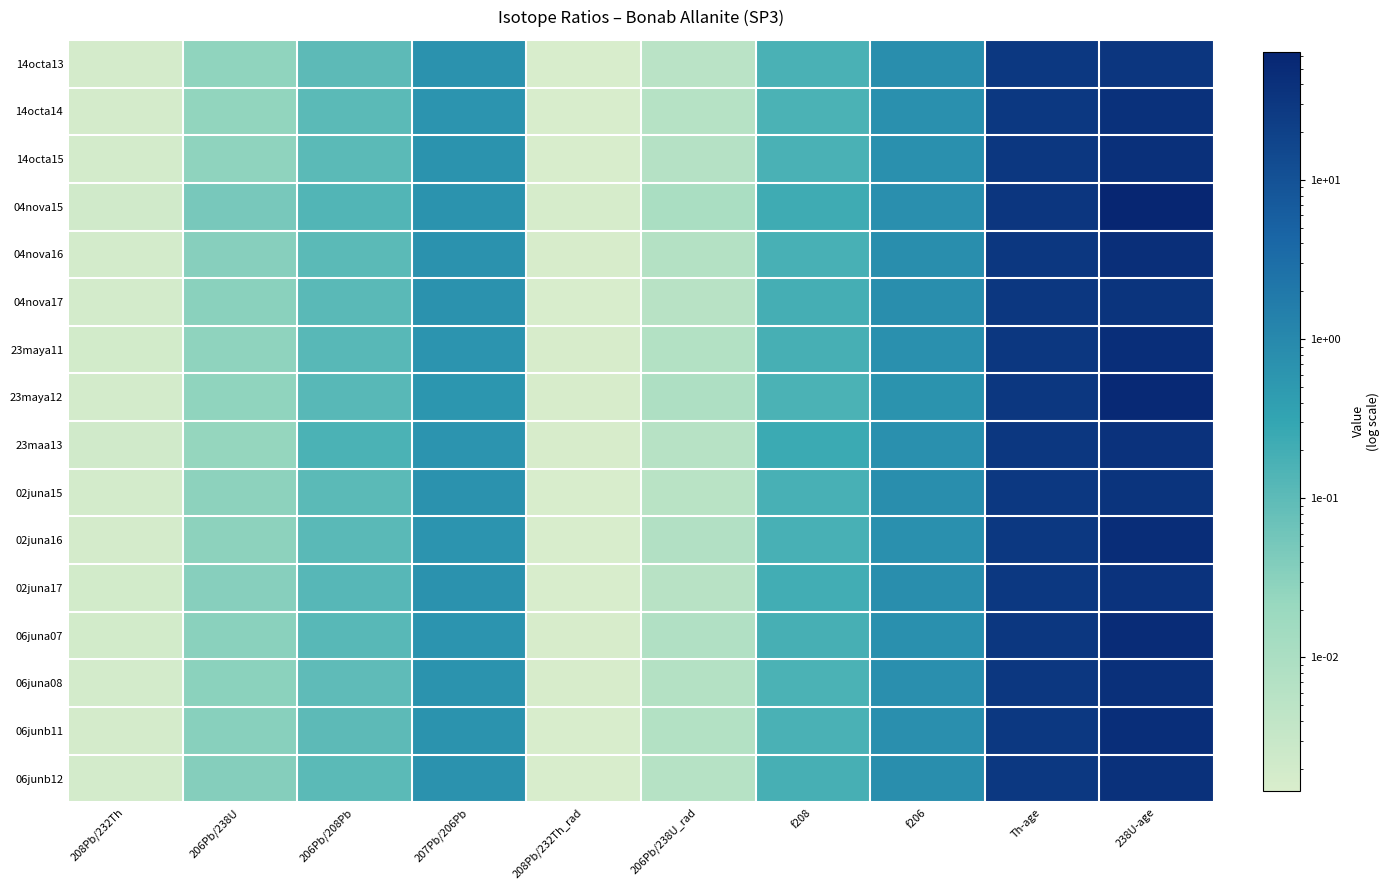

What is the maximum value shown in the chart?

64.3